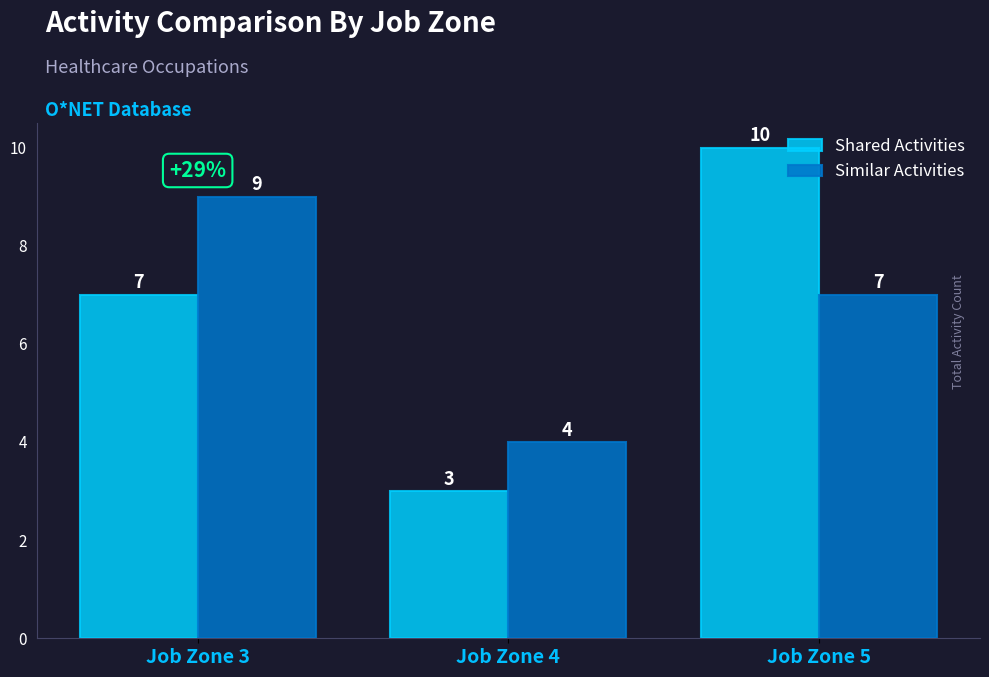

Is the value of Similar Activities at Job Zone 3 greater than the value of Shared Activities at Job Zone 3?

Yes